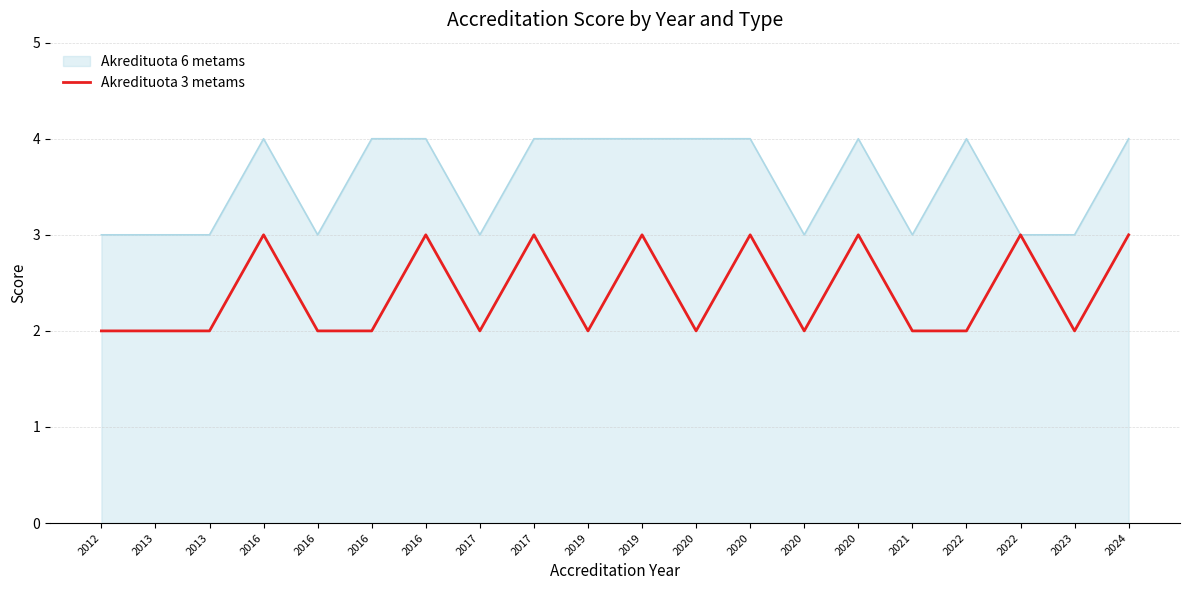

Does the chart have visible grid lines?

Yes